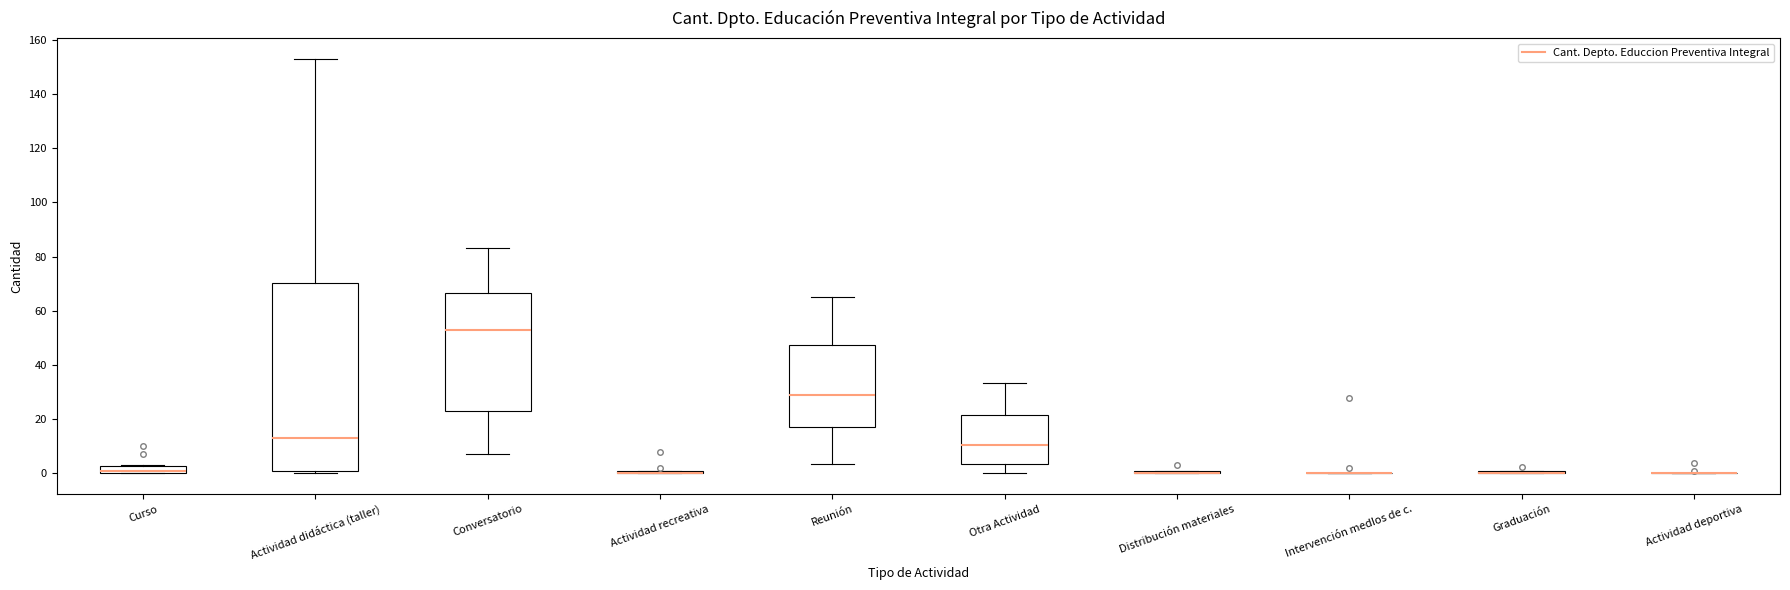

Which box is the tallest, from its lower edge to its upper edge?

Actividad didáctica (taller)